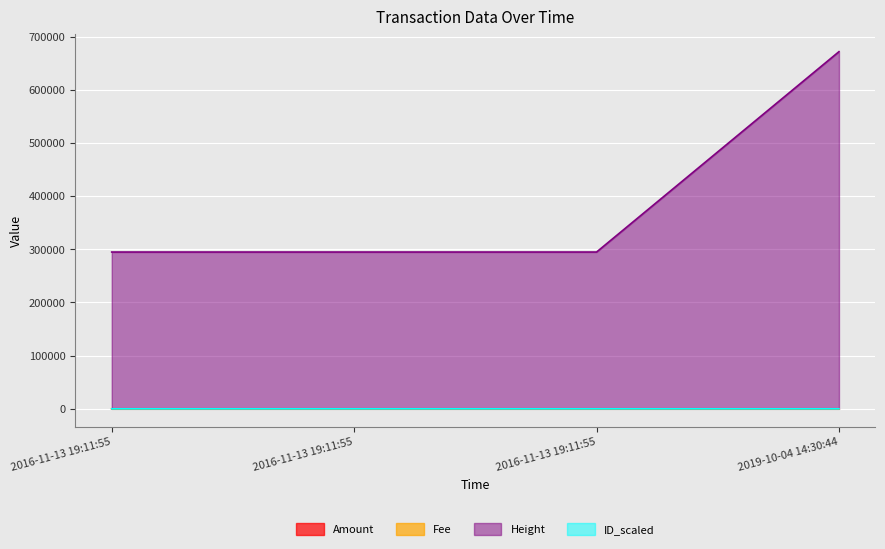

Which category has the lowest value in the Height series?

2016-11-13 19:11:55